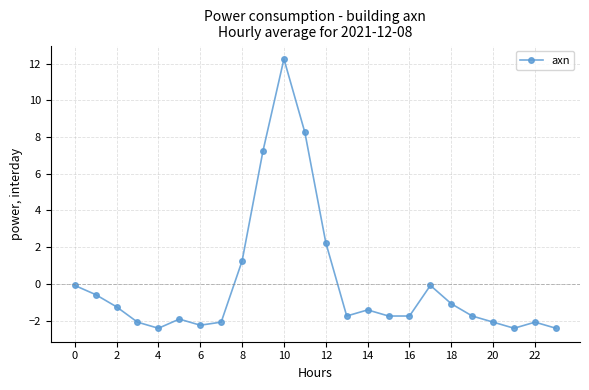

What is the difference between the maximum and second lowest values?

14.7